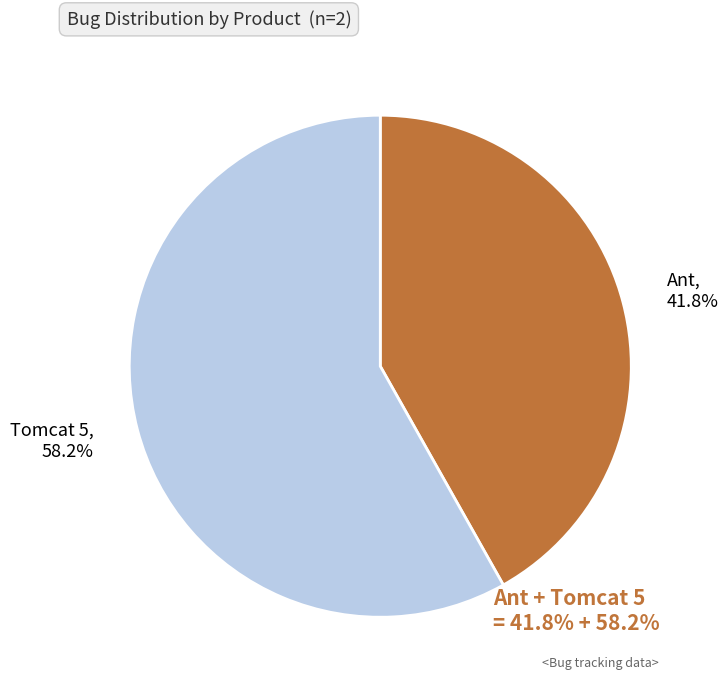

Is the sum of Tomcat 5 and Ant greater than half?

Yes